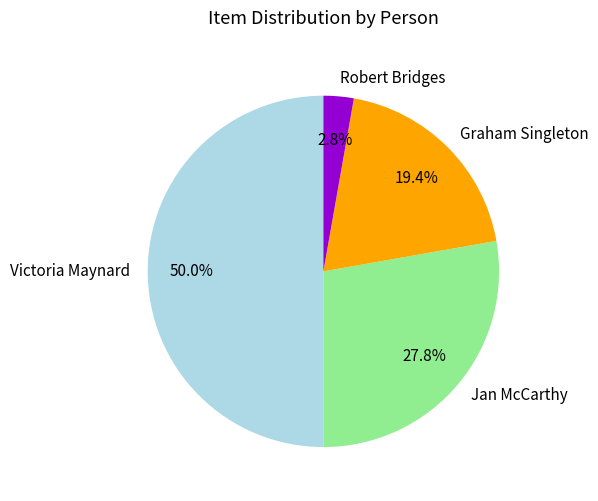

Rank the categories by value from lowest to highest.

Robert Bridges, Graham Singleton, Jan McCarthy, Victoria Maynard